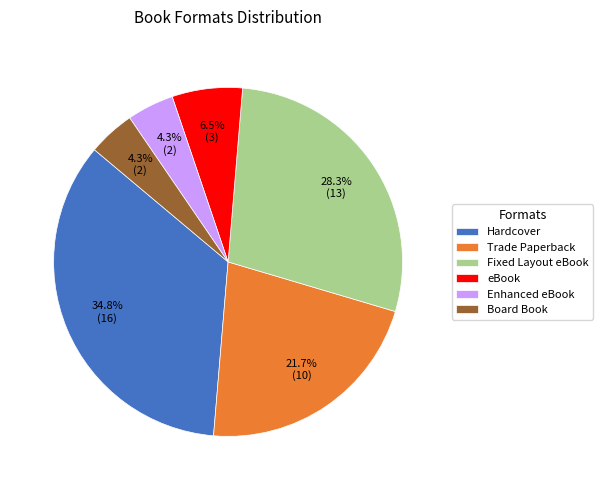

Is Trade Paperback the majority of the pie?

No